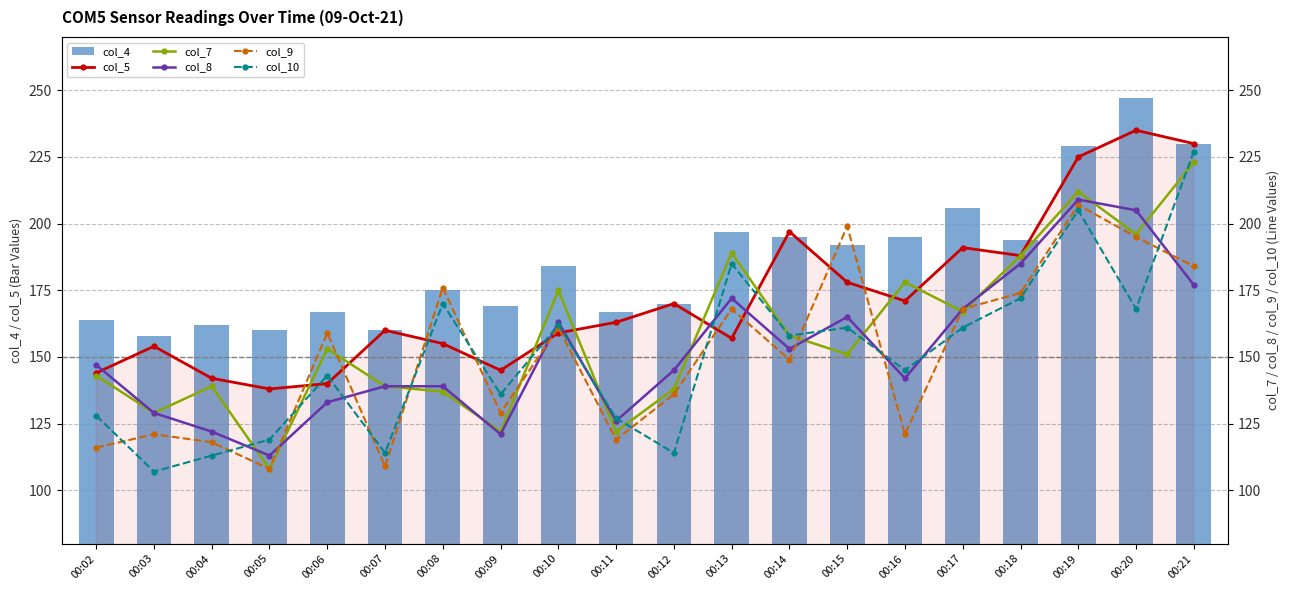

Between 00:10 and 00:19, which series saw the biggest shift?

col_5